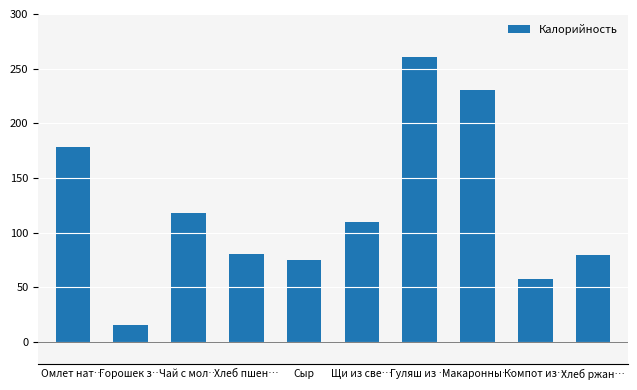

What is the difference between the maximum and minimum values?

244.8